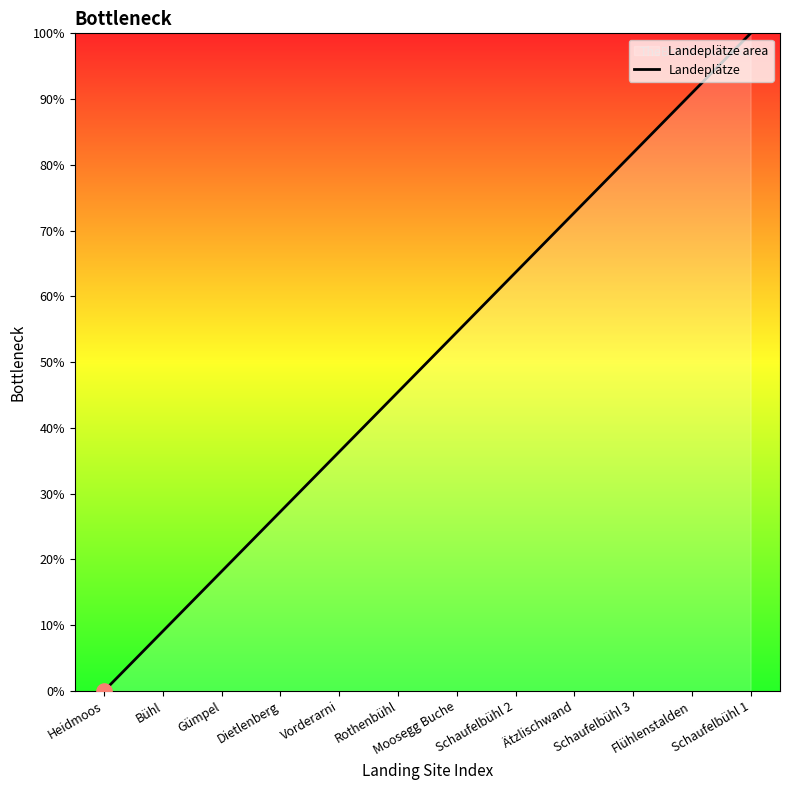

What is the change in value from Dietlenberg to Vorderarni?

+9.1